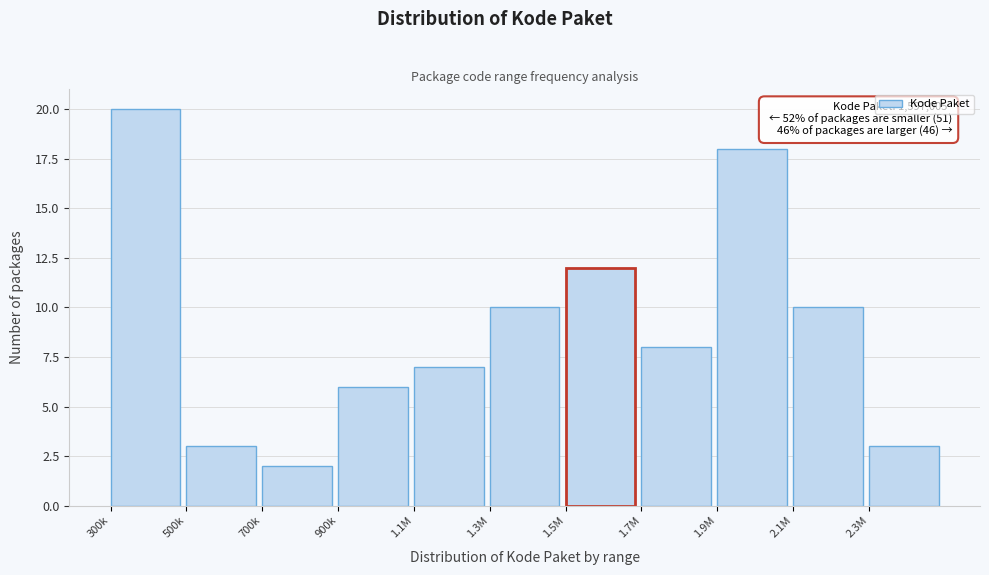

Reading left to right, extract all data points from this chart.

20	3	2	6	7	10	12	8	18	10	3